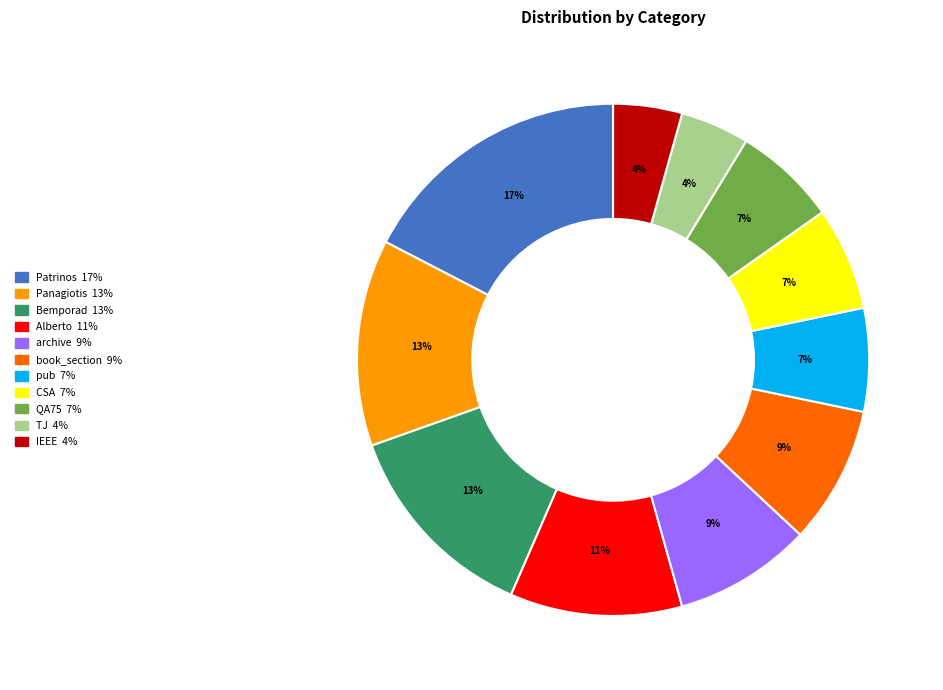

Is there any slice that represents more than half of the pie?

No